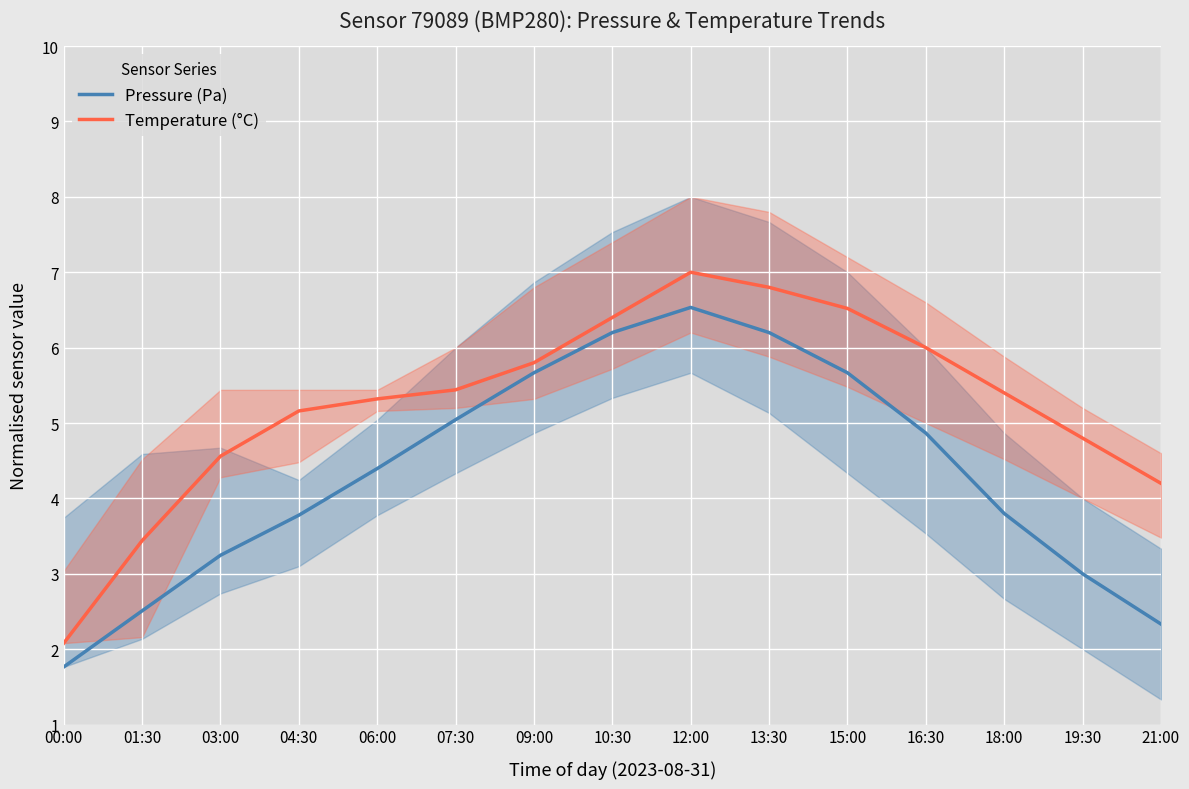

Between 01:30 and 09:00, which series saw the biggest shift?

Pressure (Pa)